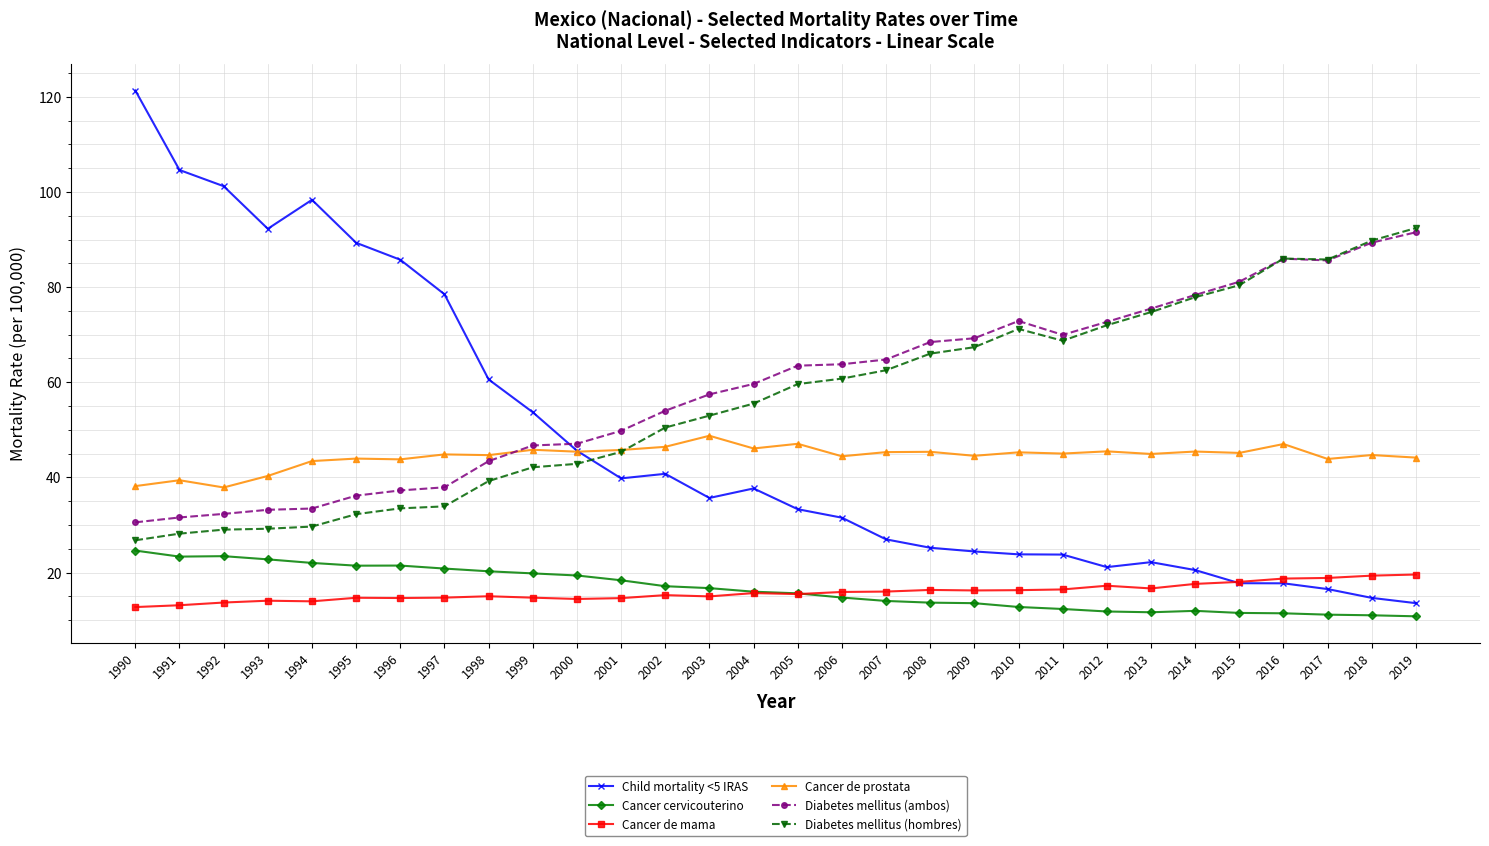

True or false: Diabetes mellitus (ambos) and Cancer cervicouterino cross at least once.

False